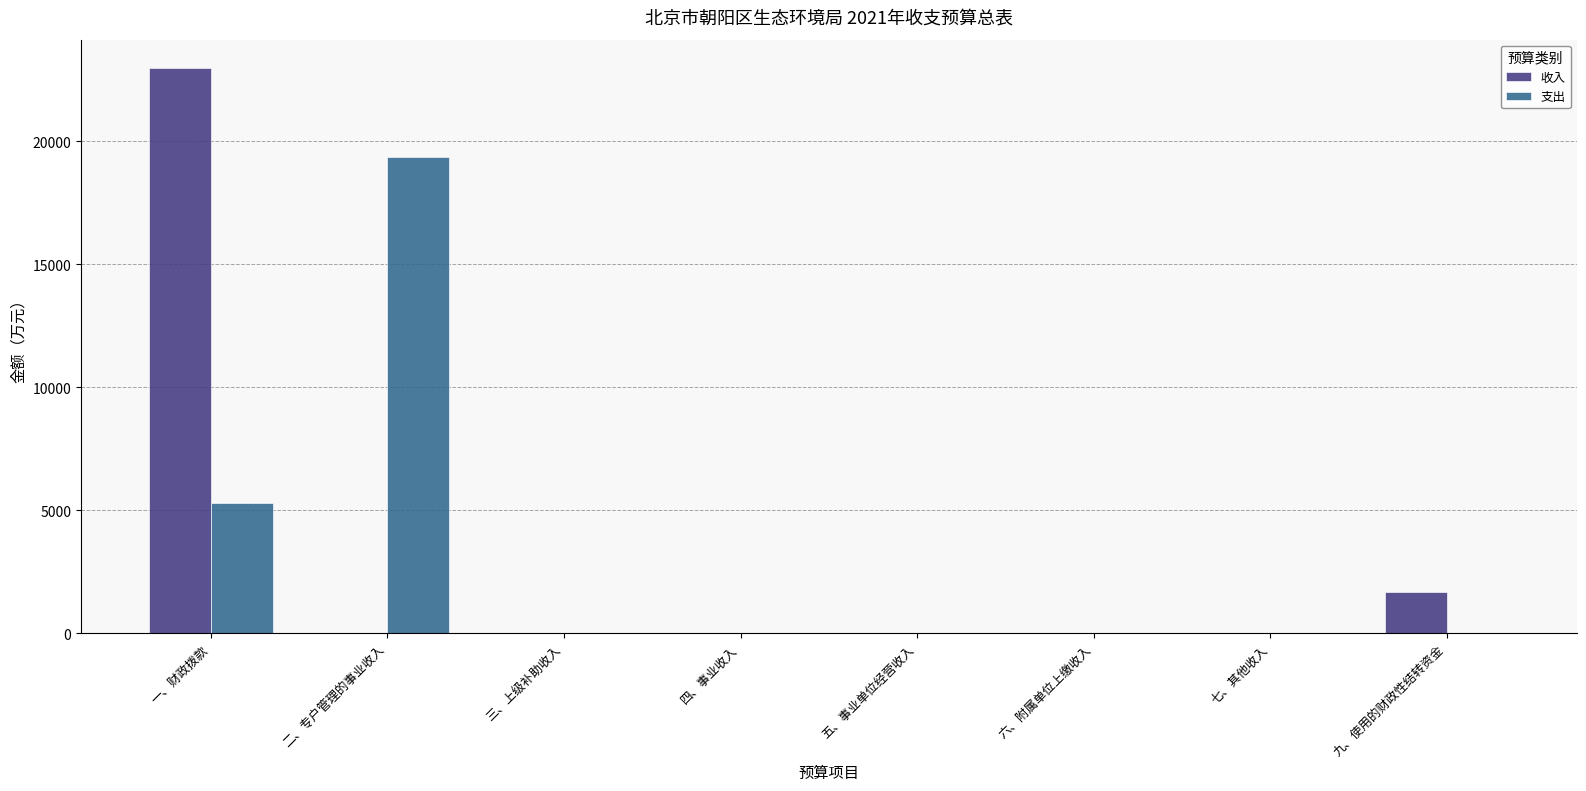

True or false: 支出 has a value of 8709.6 at 九、使用的财政性结转资金.

False